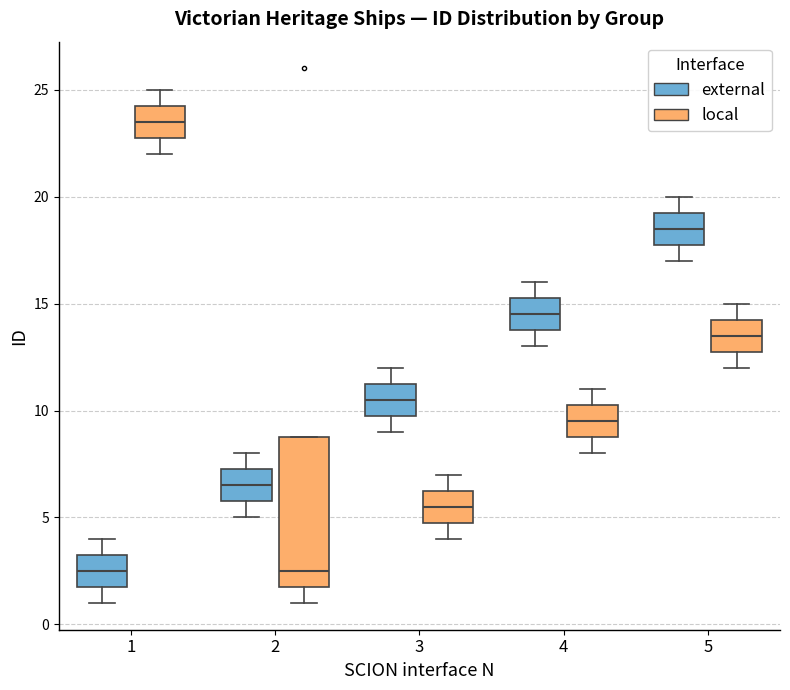

Reading left to right, read every box against the y-axis: the position of its median line, the range the box covers, and the ends of its whiskers. The values are not printed on the chart, so give them approximately, as read against the axis.

1 (external): median 2.5, box 2.0 to 3.5, whiskers 1.0 to 4.0
1 (local): median 23.5, box 23.0 to 24.5, whiskers 22.0 to 25.0
2 (external): median 6.5, box 6.0 to 7.5, whiskers 5.0 to 8.0
2 (local): median 2.5, box 2.0 to 9.0, whiskers 1.0 to 9.0
3 (external): median 10.5, box 10.0 to 11.5, whiskers 9.0 to 12.0
3 (local): median 5.5, box 5.0 to 6.5, whiskers 4.0 to 7.0
4 (external): median 14.5, box 14.0 to 15.5, whiskers 13.0 to 16.0
4 (local): median 9.5, box 9.0 to 10.5, whiskers 8.0 to 11.0
5 (external): median 18.5, box 18.0 to 19.5, whiskers 17.0 to 20.0
5 (local): median 13.5, box 13.0 to 14.5, whiskers 12.0 to 15.0